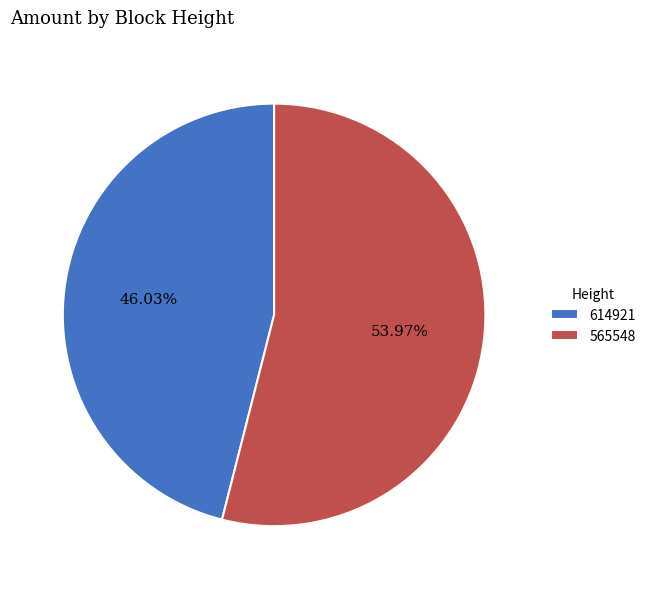

To the nearest percent, what portion does 614921 represent?

46%